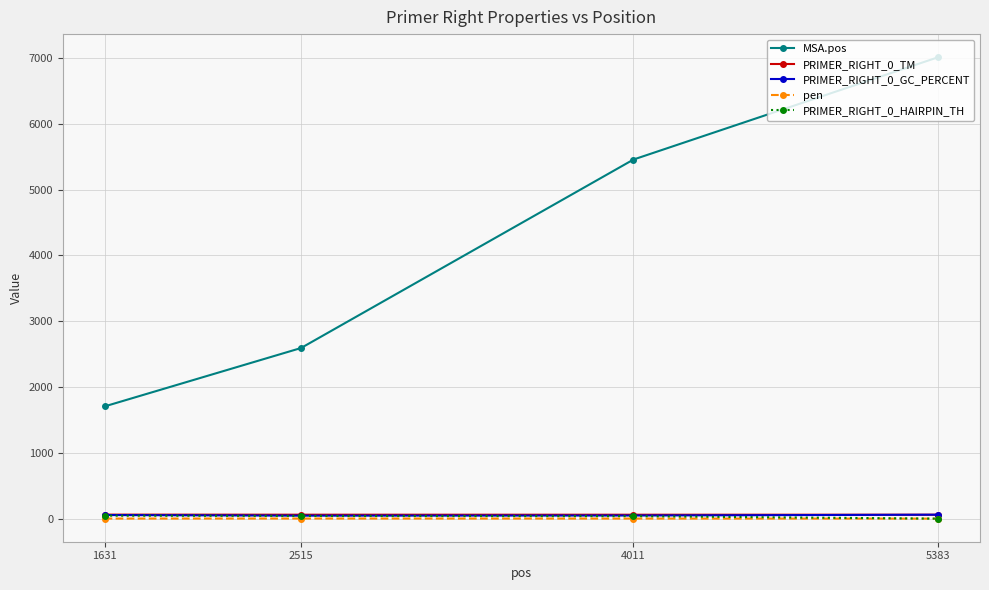

The pen series shows 1.3 at 4011. True or false?

True